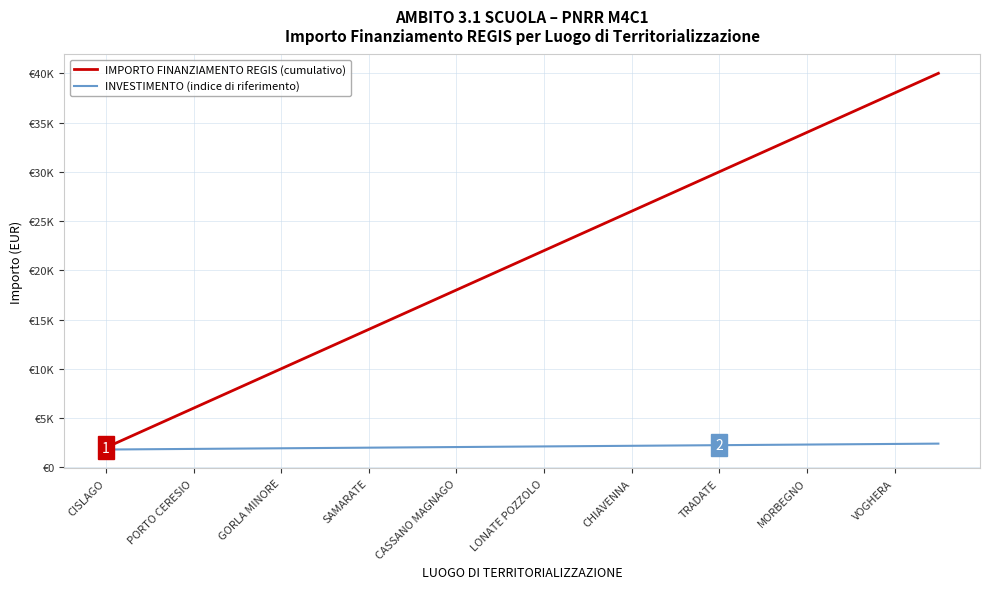

What are all the series names shown in the legend?

IMPORTO FINANZIAMENTO REGIS (cumulativo), INVESTIMENTO (indice di riferimento)